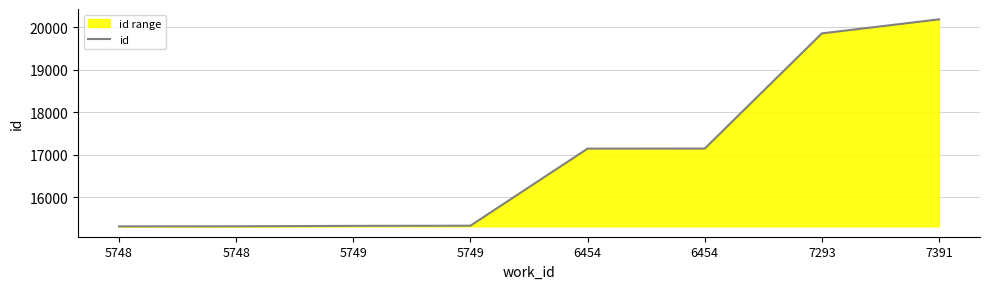

What is the value of the 2nd point from the left?

15309